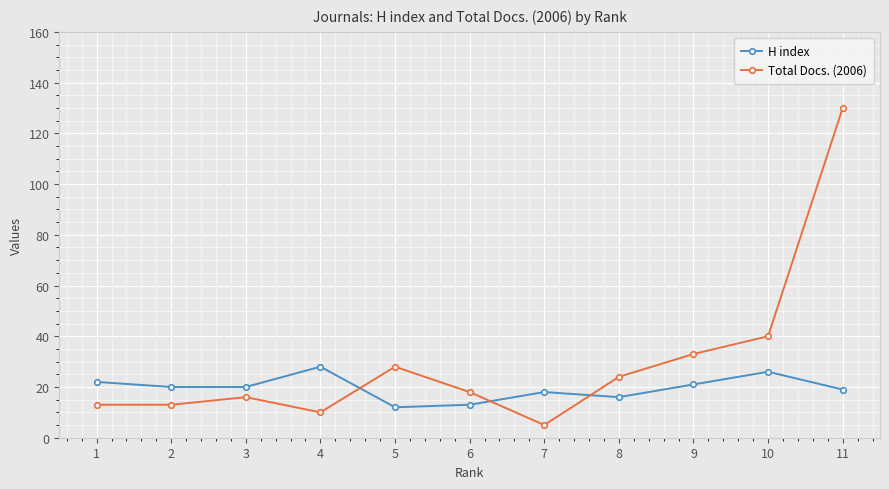

What is the value of the Total Docs. (2006) point at the 11th from the left?

130